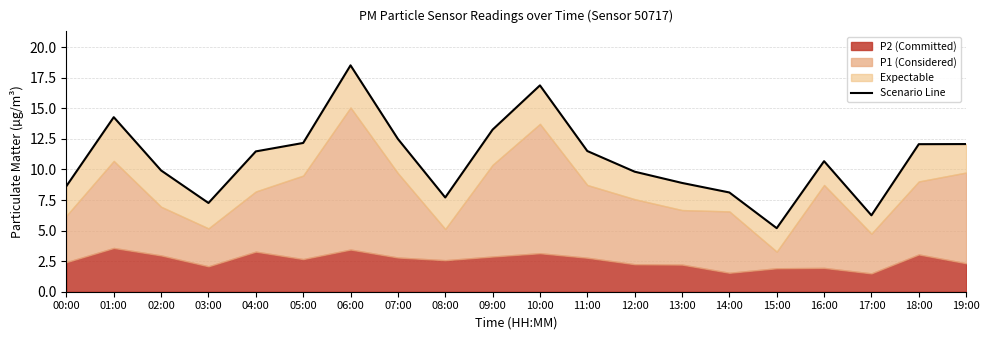

Which has a higher value, 04:00 or 15:00?

04:00